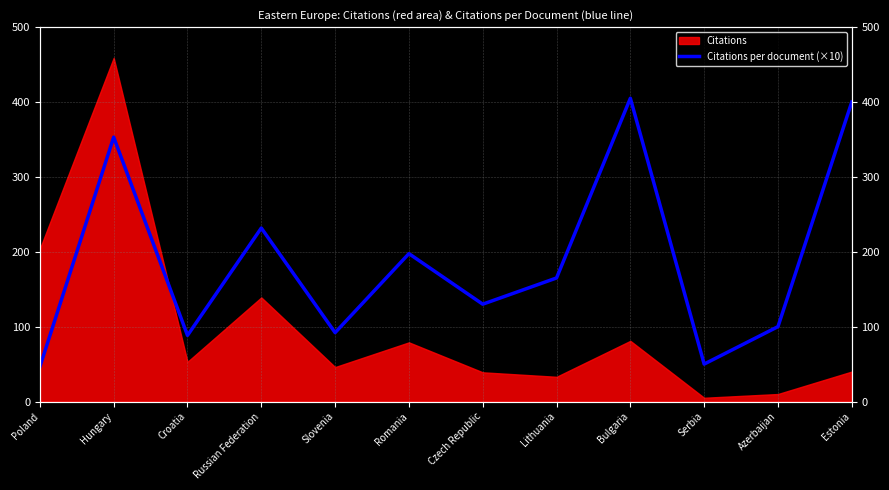

True or false: the data shows 405.0 at Bulgaria.

True